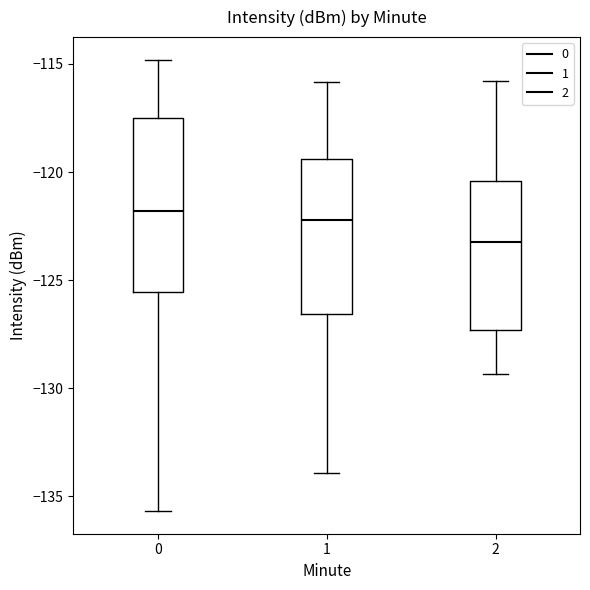

Reading left to right, transcribe this box plot: for each box, give where its median line is, the range the box spans, and where its two whiskers end, as read against the y-axis. The values are not printed on the chart, so give them approximately, as read against the axis.

0: median -122.0, box -125.5 to -117.5, whiskers -135.5 to -115.0
1: median -122.0, box -126.5 to -119.5, whiskers -134.0 to -116.0
2: median -123.0, box -127.5 to -120.5, whiskers -129.5 to -116.0